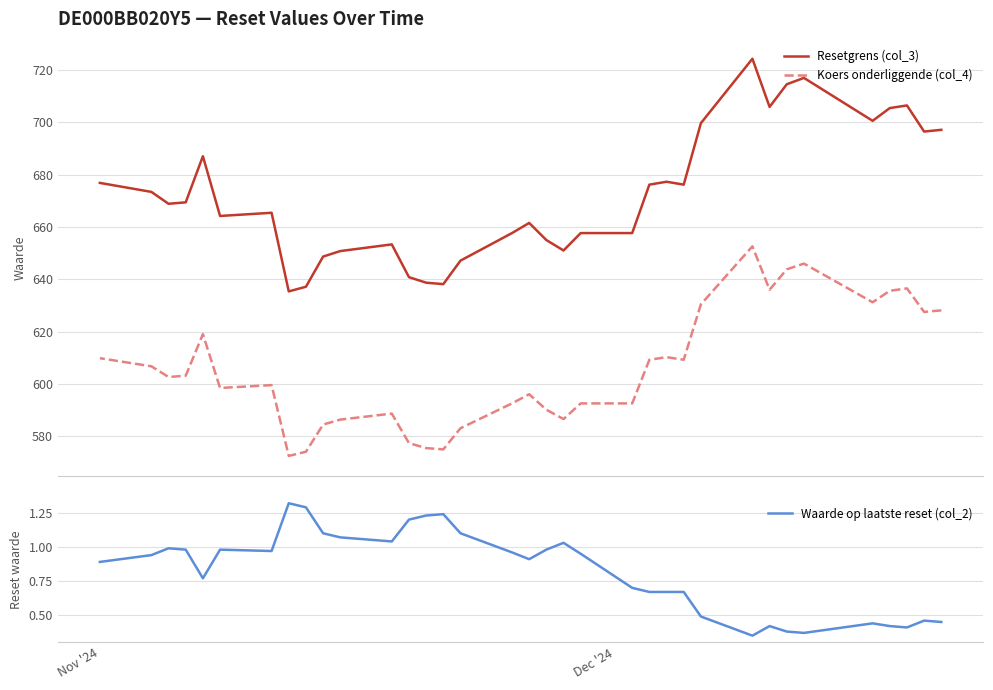

What is the sum of all Waarde op laatste reset (col_2) values?

28.8